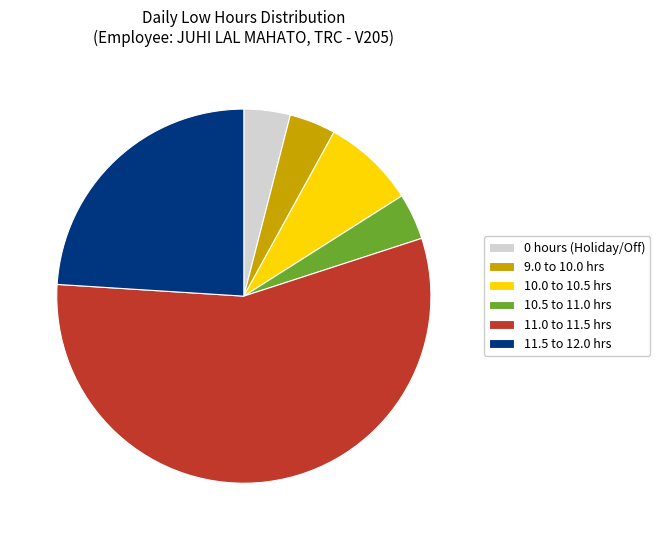

Is the sum of 11.5 to 12.0 hrs and 10.5 to 11.0 hrs greater than half?

No